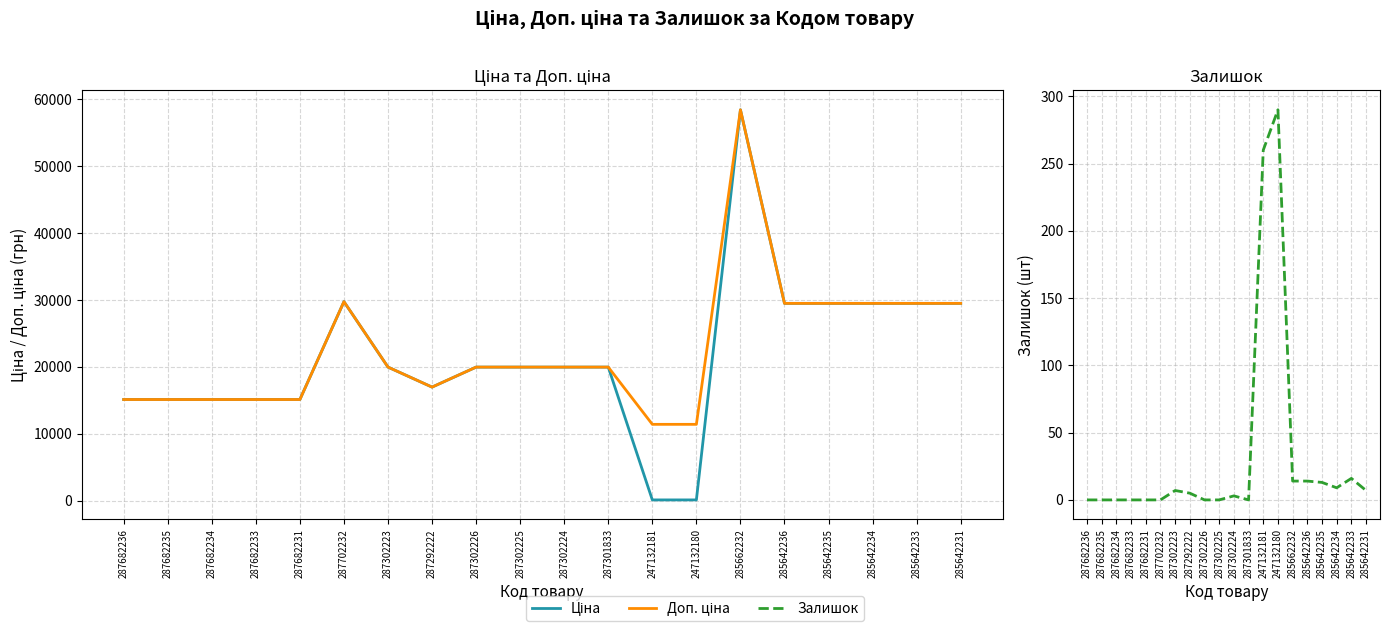

Is it true that Ціна equals 29491.5 at 285642233?

True